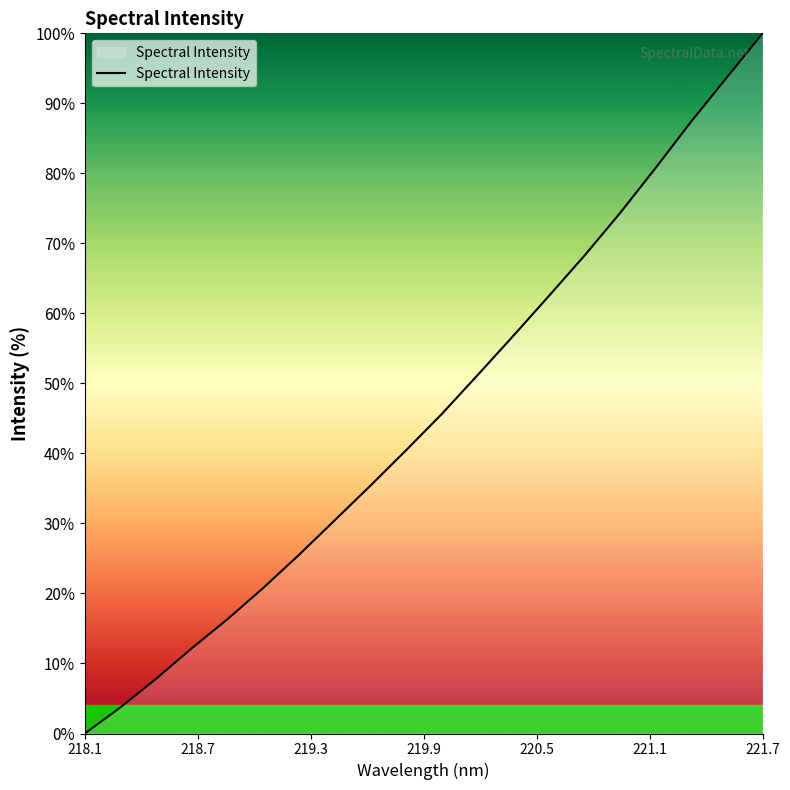

What is the greatest value displayed?

100.0